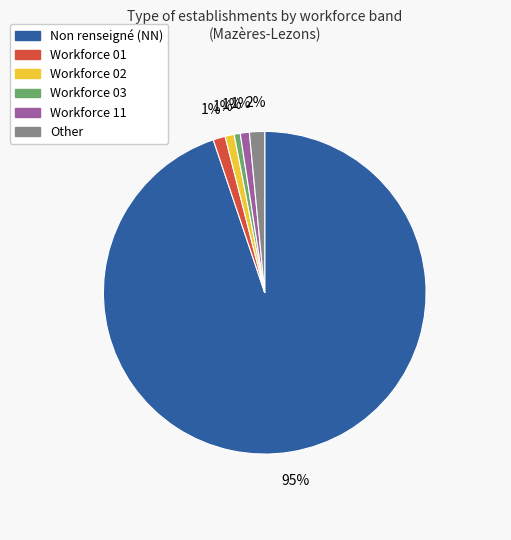

How many segments does this pie chart have?

6